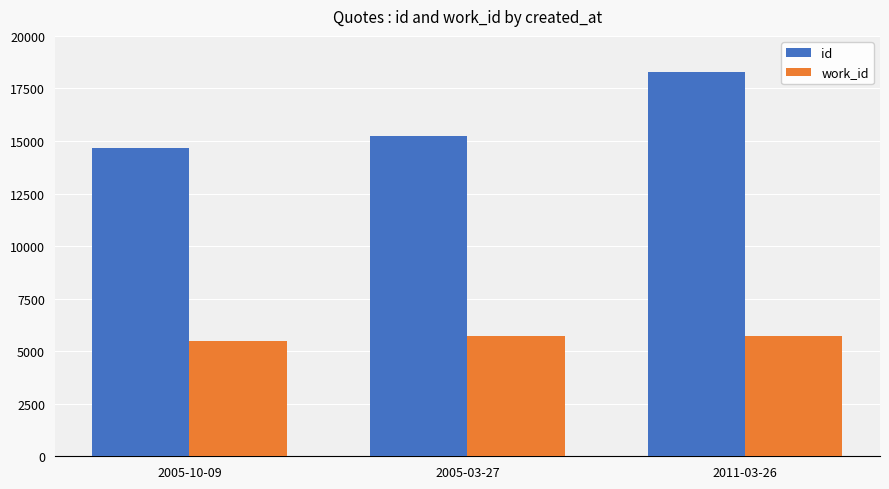

True or false: id has a value of 3292 at 2005-10-09.

False